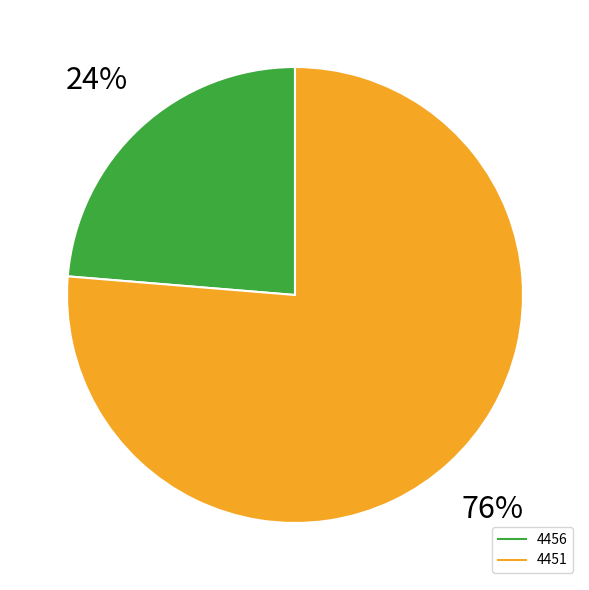

Which category has the smallest portion of the pie?

4456